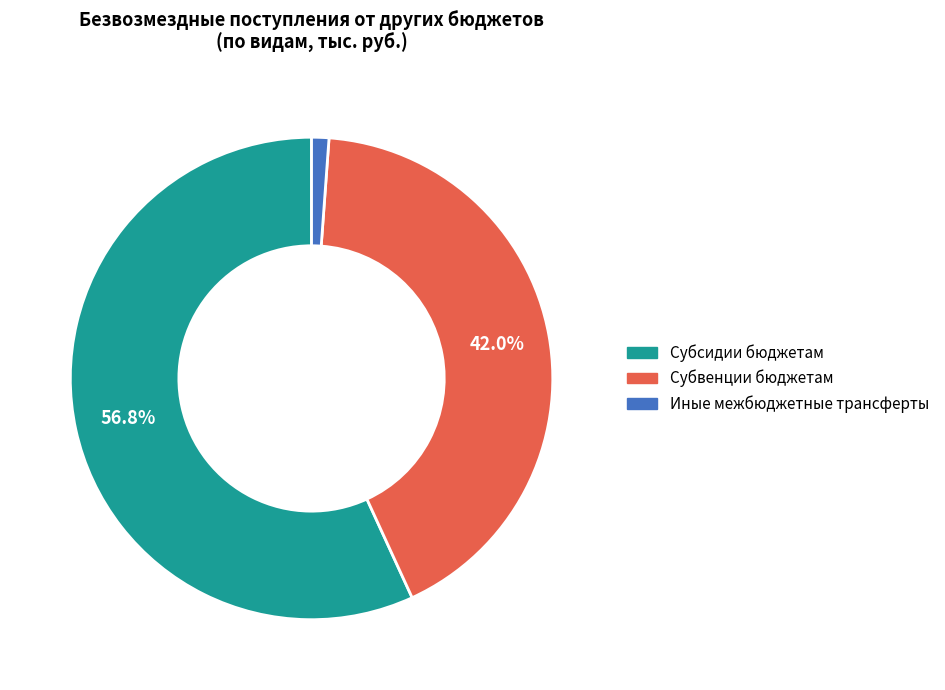

To the nearest percent, what is the difference between the Субсидии бюджетам and Иные межбюджетные трансферты slice percentages?

56%